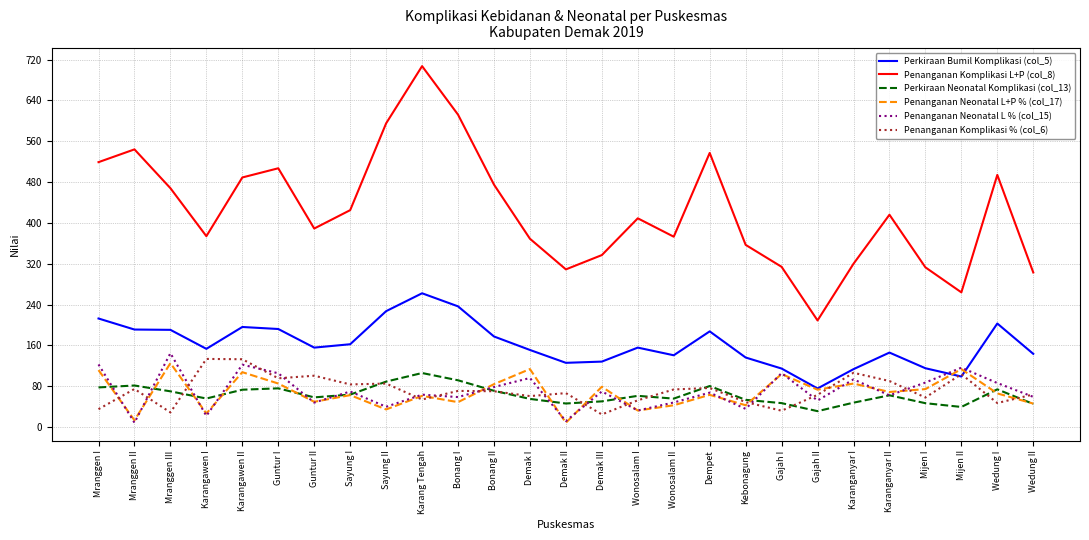

At which category is the sum across all series the highest?

Karang Tengah